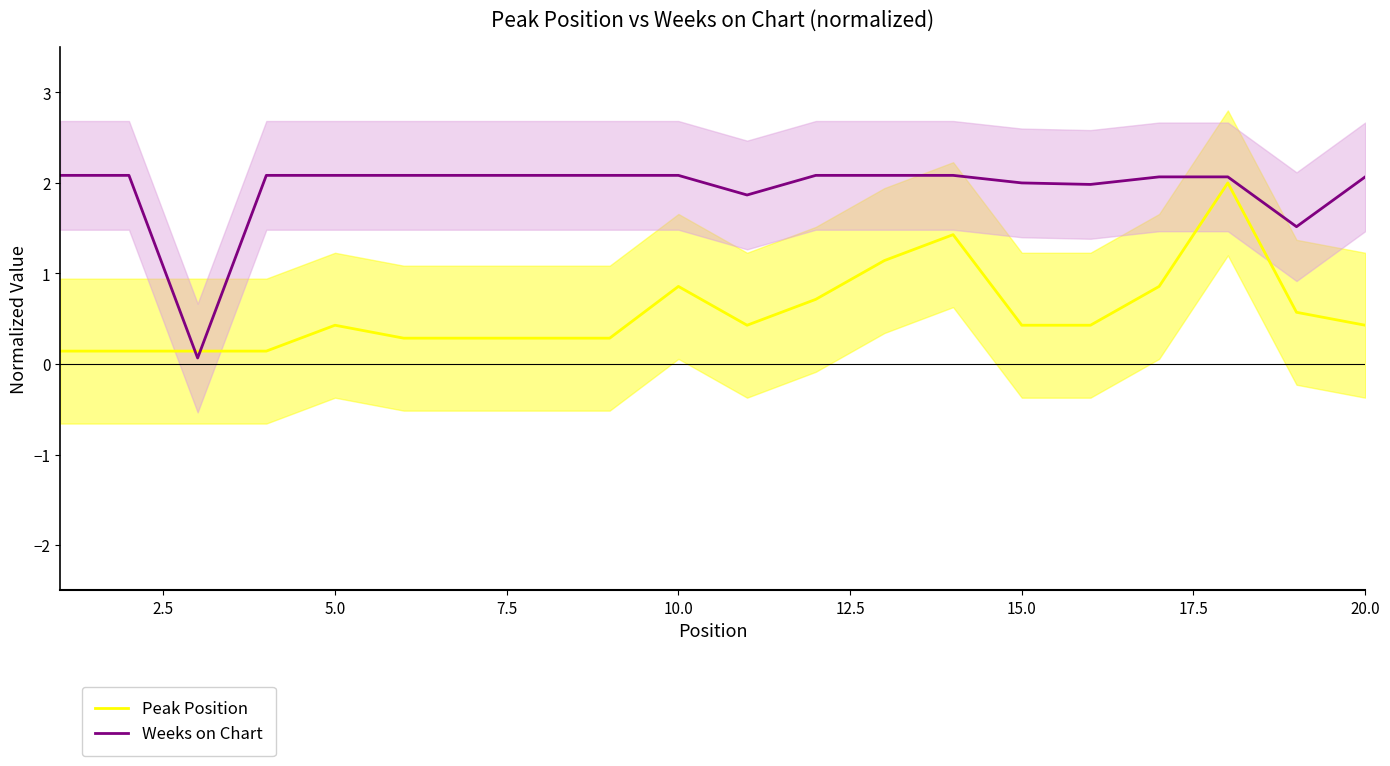

Which series ends up on top after the final intersection of Peak Position and Weeks on Chart?

Weeks on Chart